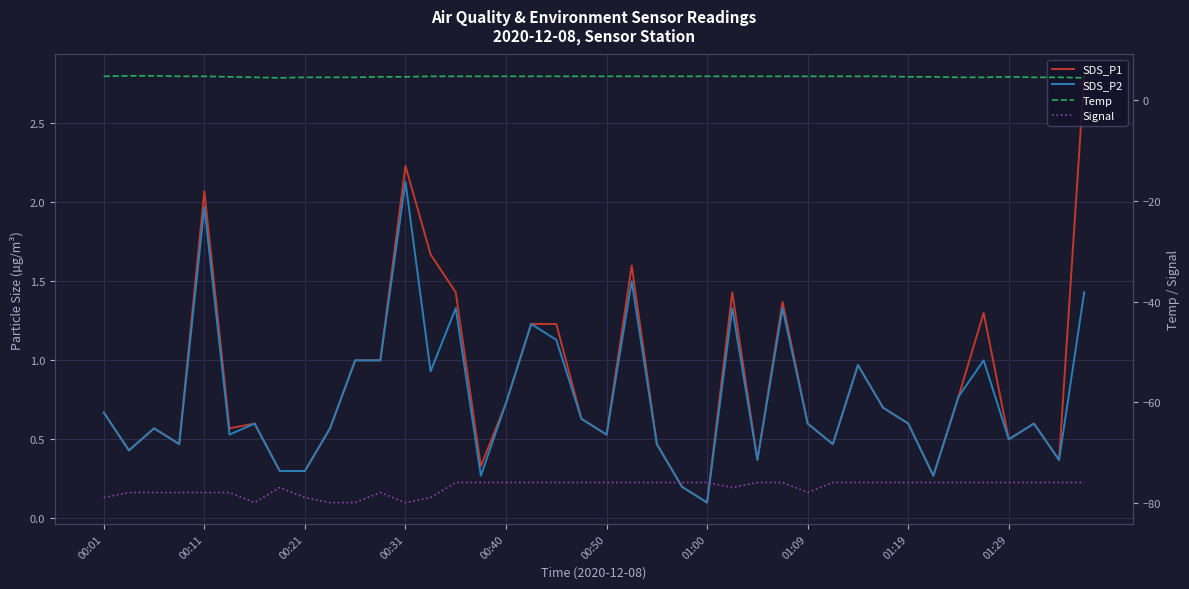

True or false: SDS_P2 has more than 0 points higher than both neighbors.

True